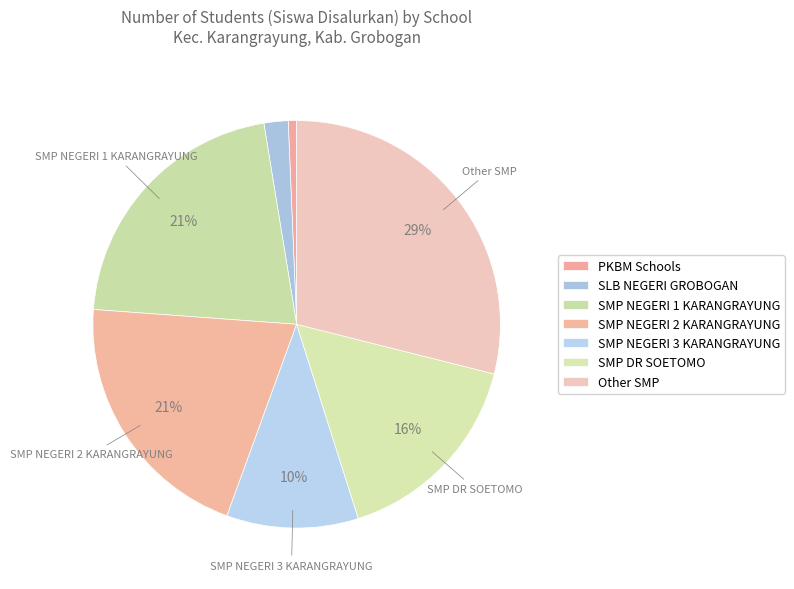

How many segments does this pie chart have?

7